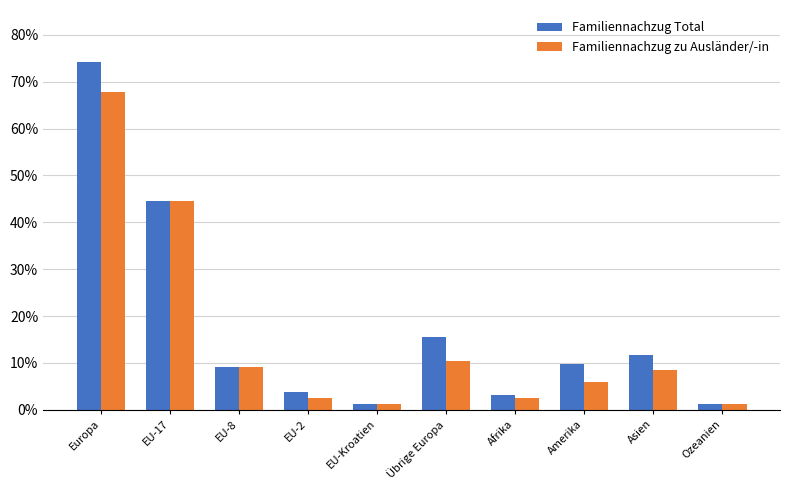

What is the value of the Familiennachzug Total bar at the 8th from the left?

0.1